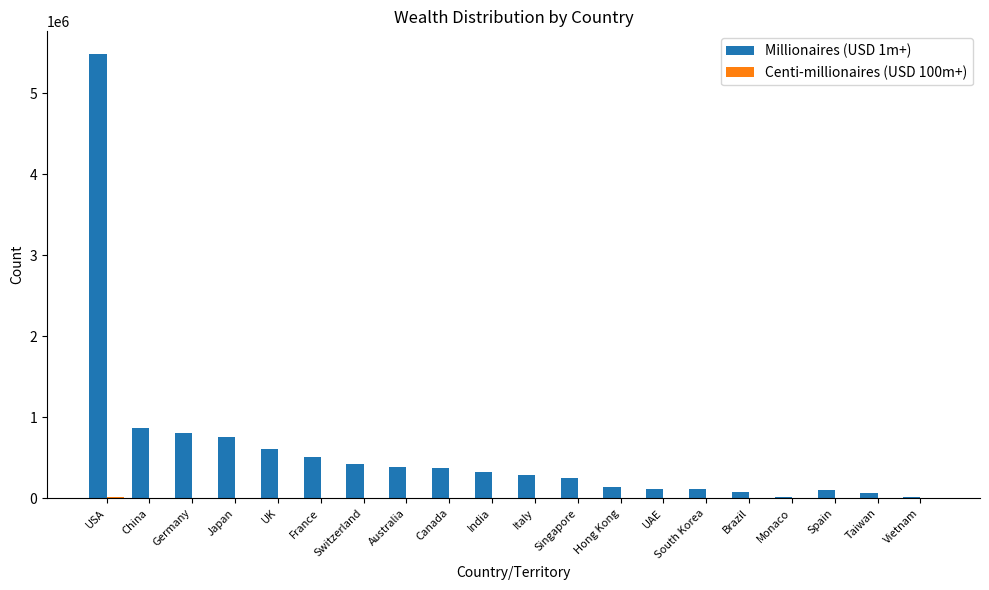

At which category is the sum across all series the highest?

USA